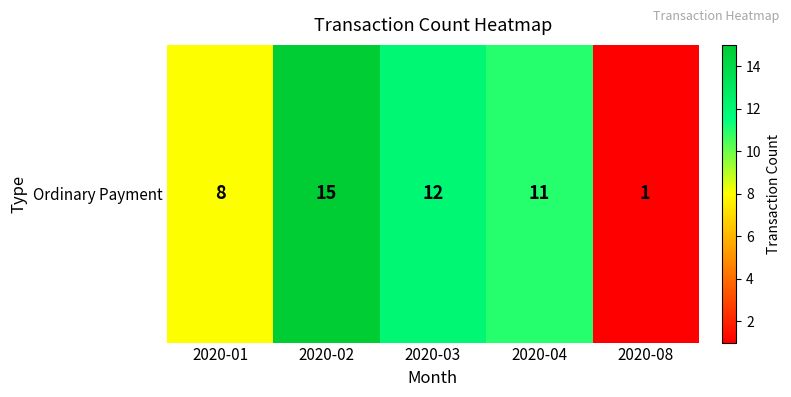

What is the average value?

9